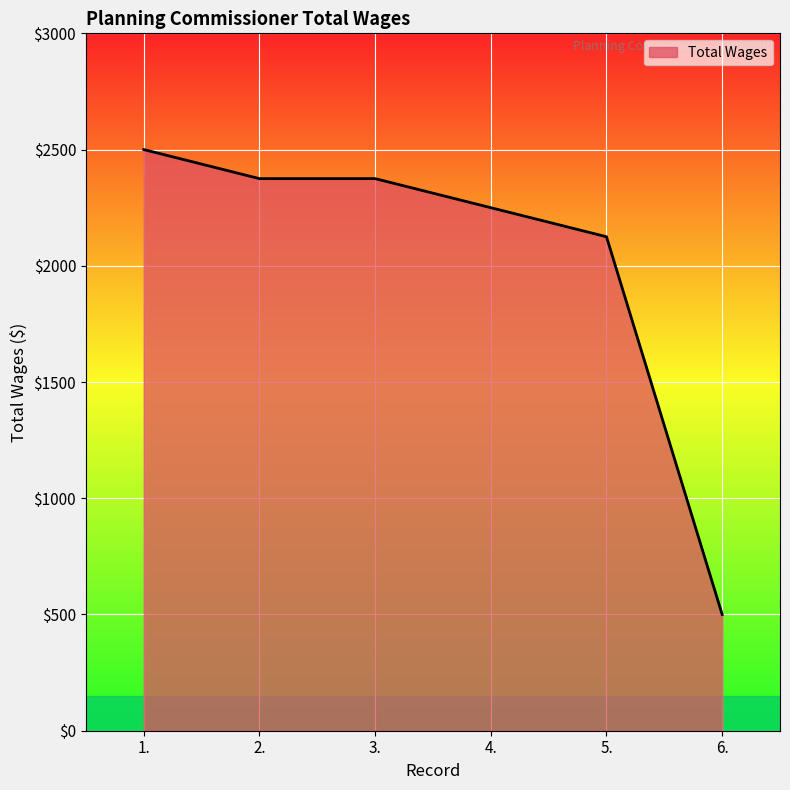

True or false: the data shows 180 at 6..

False